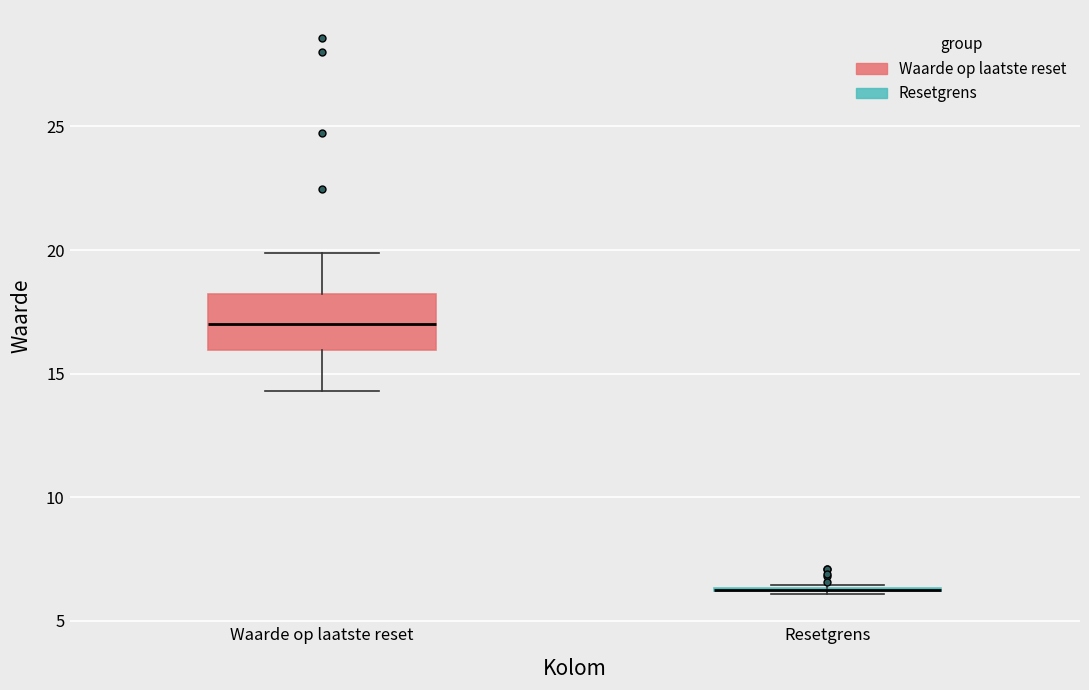

Reading left to right, read every box against the y-axis: the position of its median line, the range the box covers, and the ends of its whiskers. The values are not printed on the chart, so give them approximately, as read against the axis.

Waarde op laatste reset: median 17.0, box 16.0 to 18.0, whiskers 14.5 to 20.0
Resetgrens: box collapsed to a line at 6.5, whiskers 6.0 to 6.5